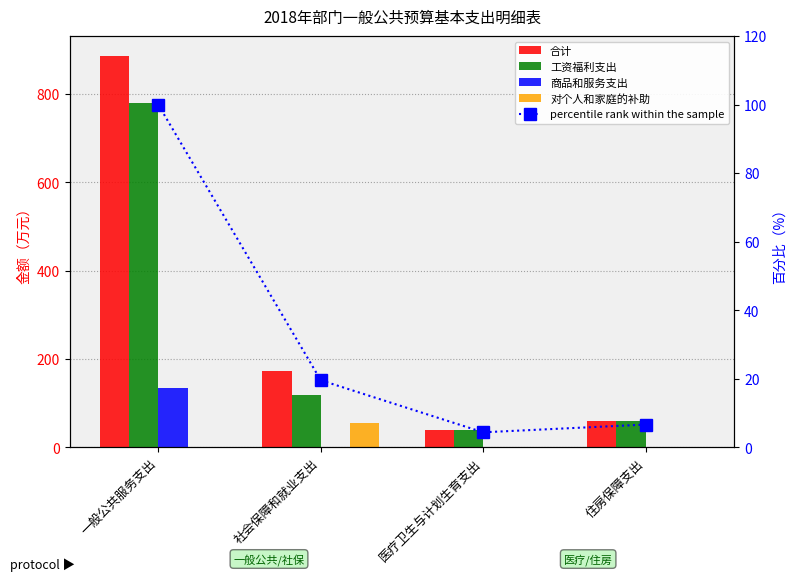

Does the chart contain any negative values?

No